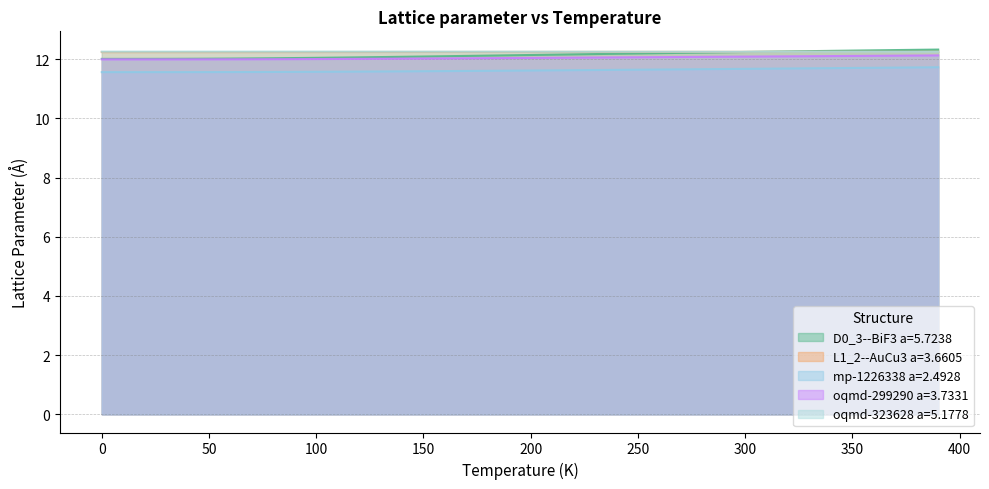

True or false: L1_2--AuCu3 a=3.6605 and oqmd-323628 a=5.1778 cross at least once.

True